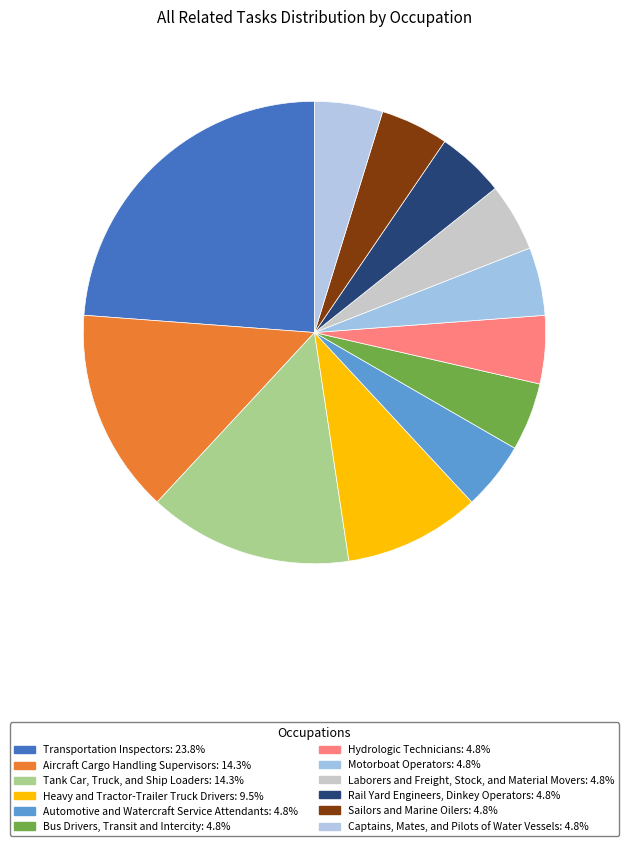

True or false: Heavy and Tractor-Trailer Truck Drivers accounts for 10% of the total.

True